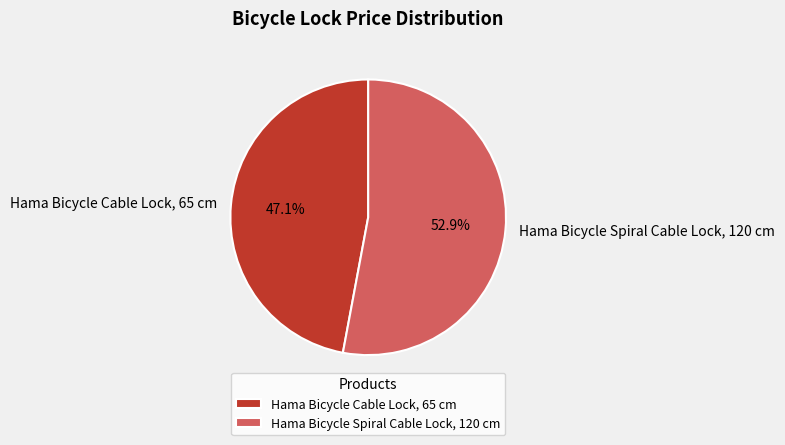

To the nearest percent, what is the difference between the largest and smallest slice percentages?

6%